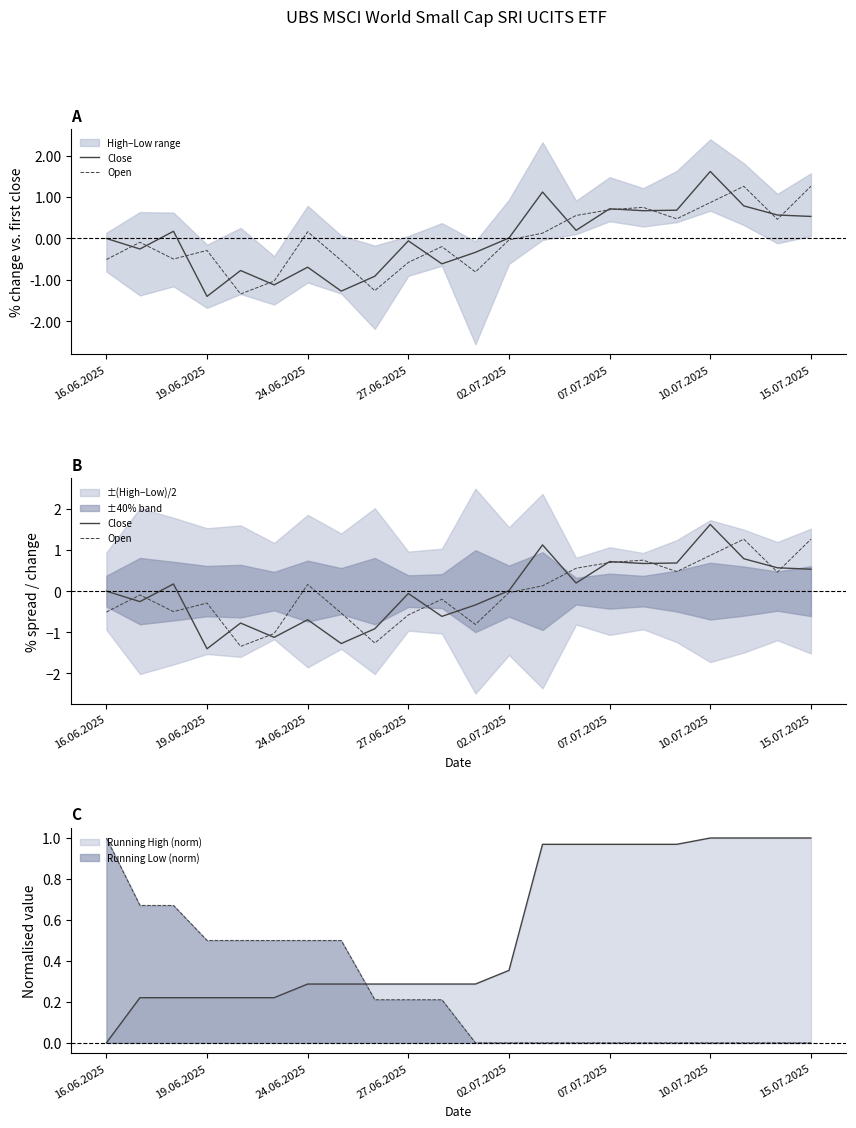

True or false: Running High (norm) has a value of 0.4 at 24.06.2025.

False